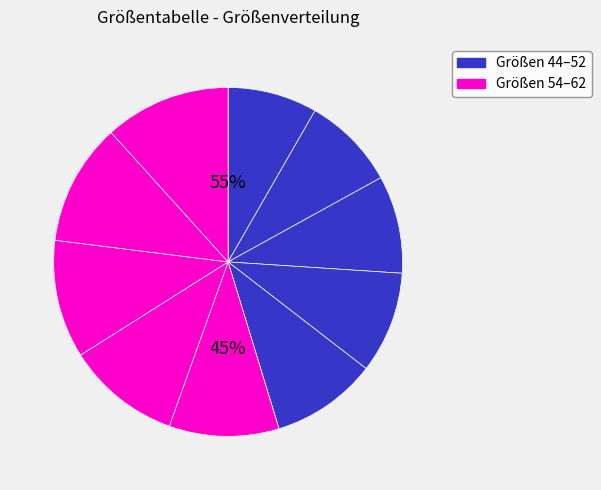

How many segments does this pie chart have?

10